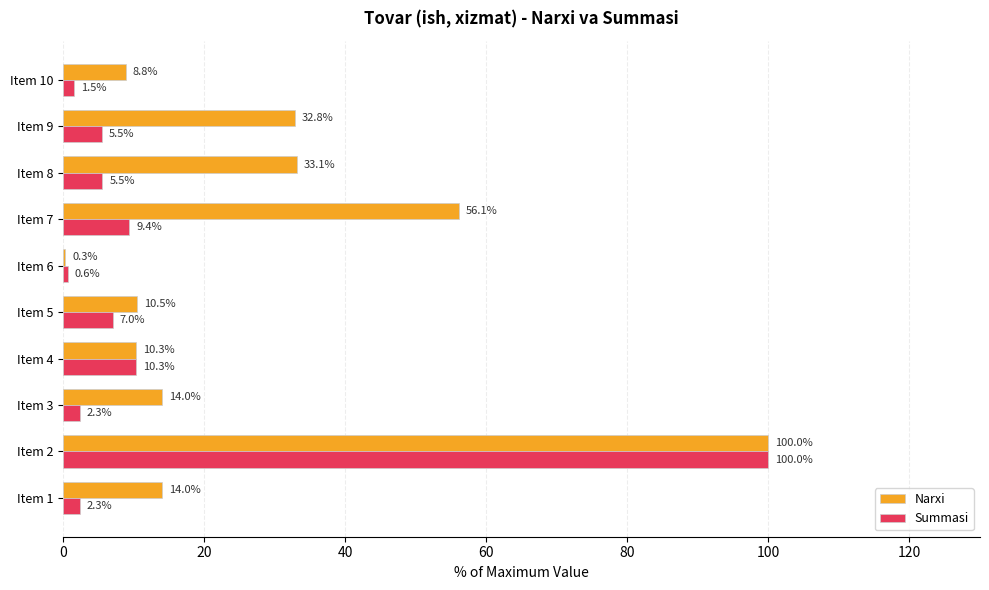

What value does the Narxi series have at Item 6?

0.3